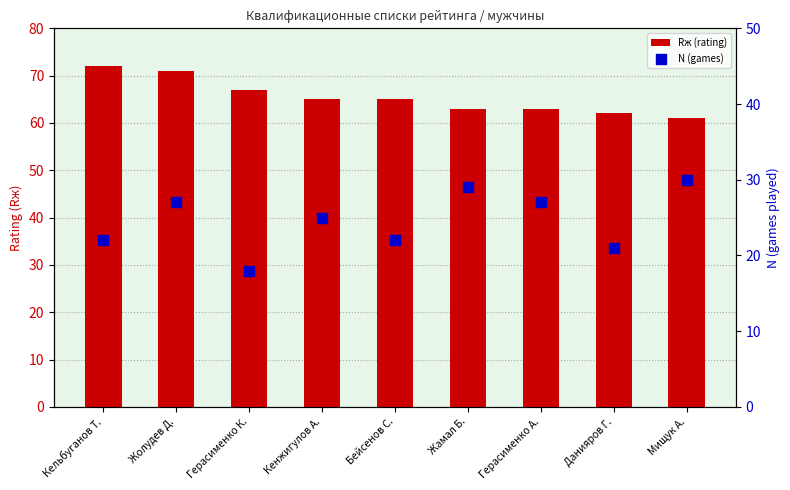

At how many categories does at least one series exceed 20?

9